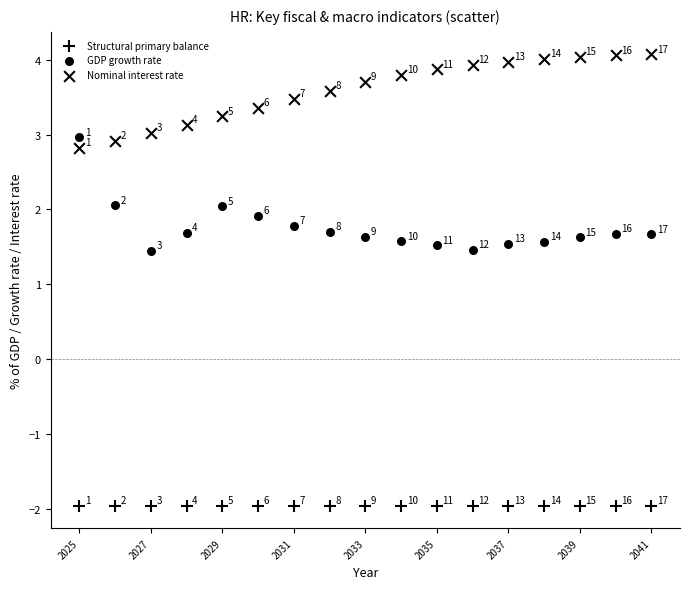

How many data points are displayed?

51